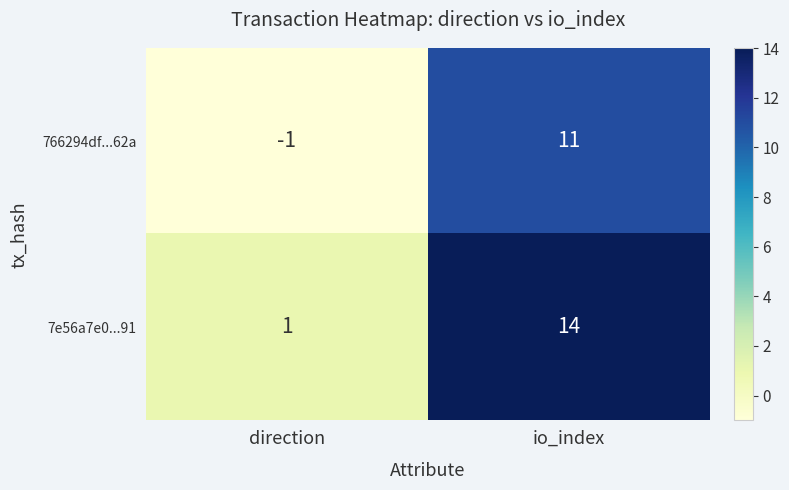

List the series in order of their overall mean, highest first.

7e56a7e0...91, 766294df...62a